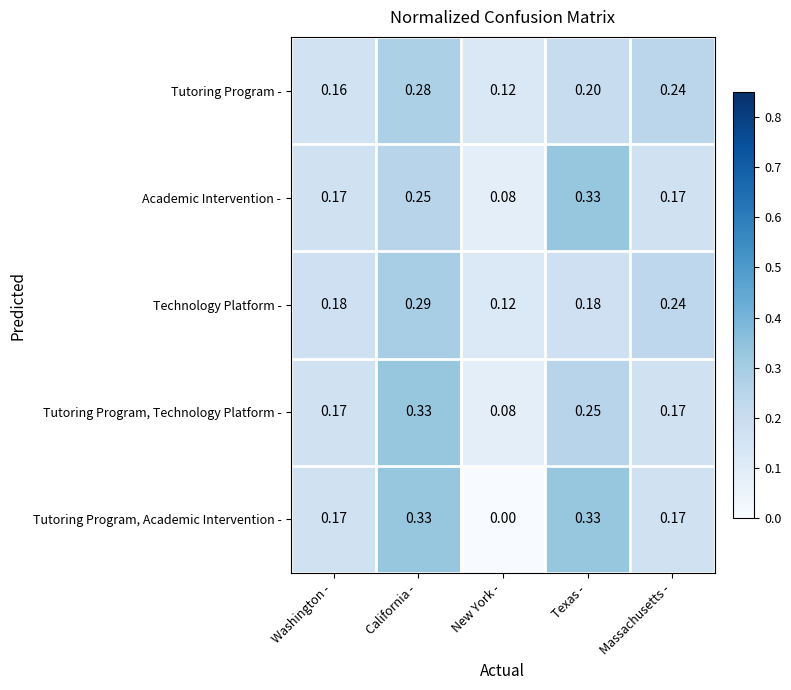

List the labels in order of Tutoring Program - value, largest first.

California -, Massachusetts -, Texas -, Washington -, New York -